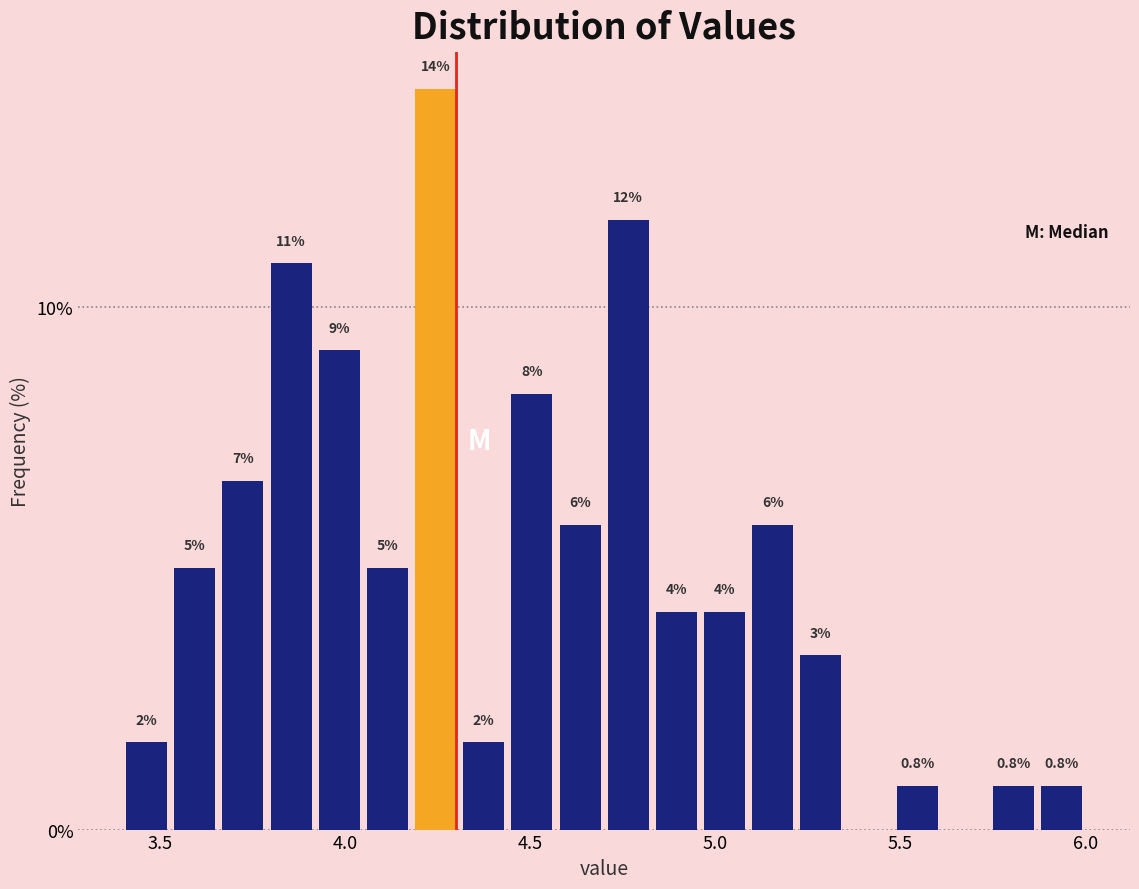

Around what value on the x-axis is the tallest bar? Give the approximate position of its centre, as read against the axis.

4.25